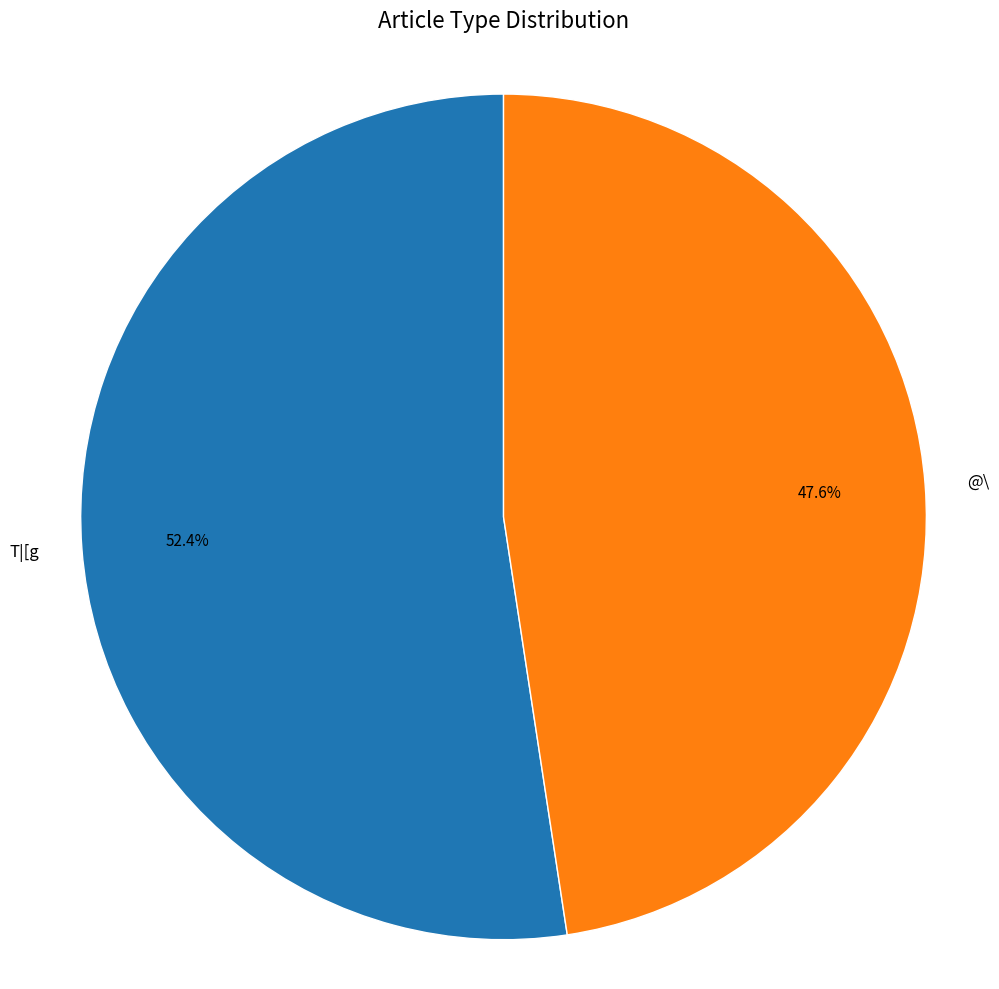

Rank the categories by value from highest to lowest.

T|[g, @\